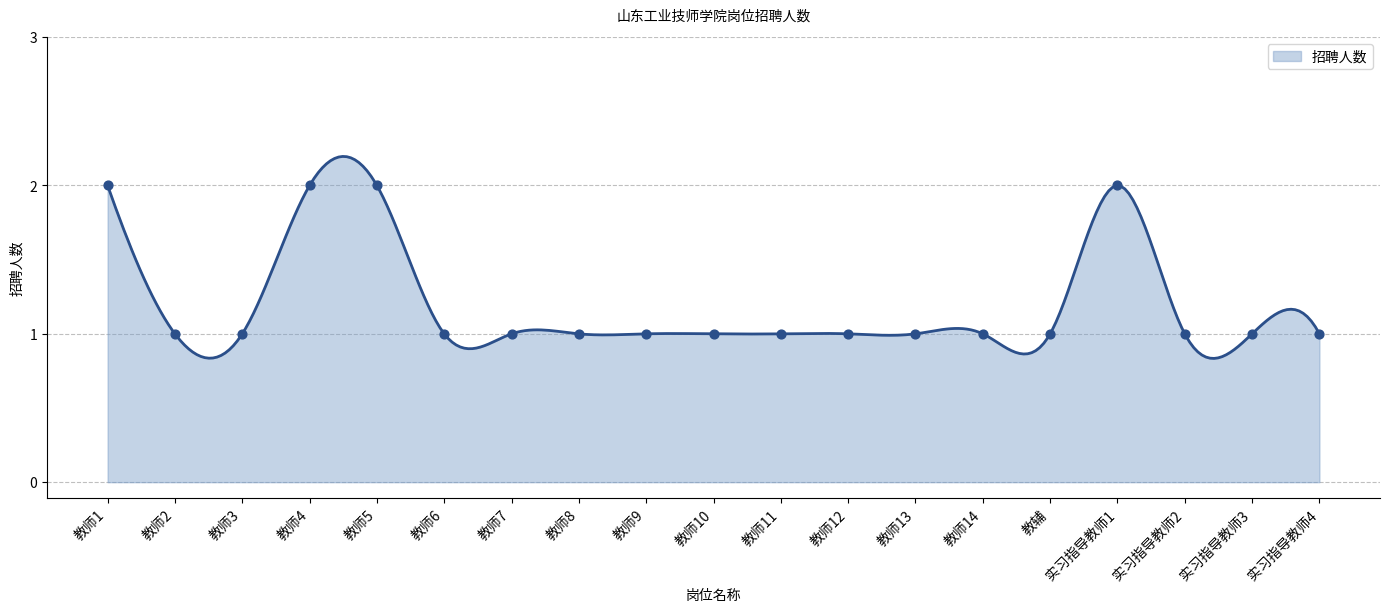

Between 实习指导教师4 and 教师14, which is larger?

实习指导教师4